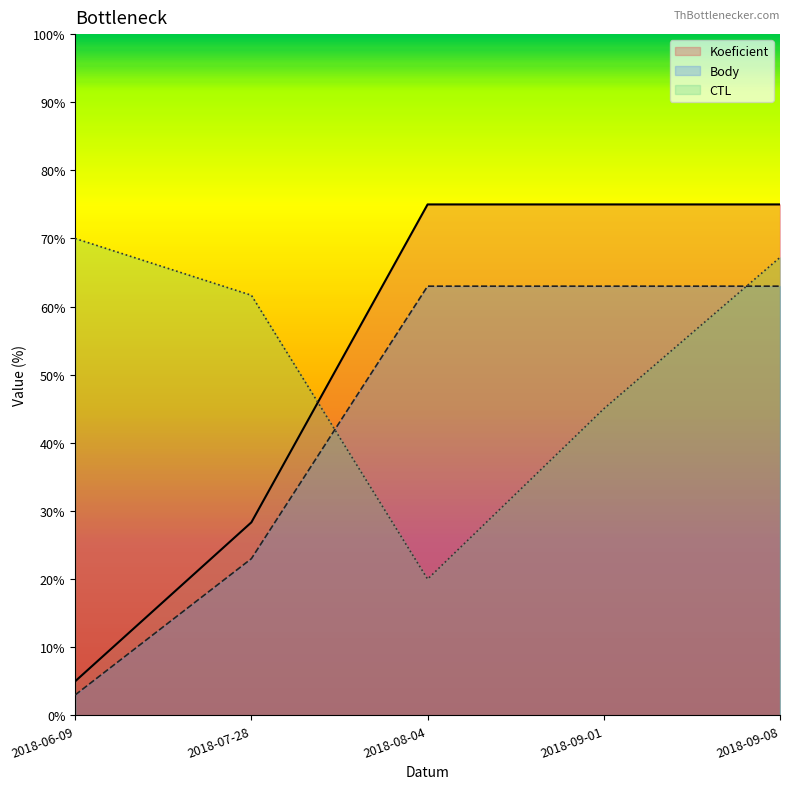

The Body series shows 87.2 at 2018-09-08. True or false?

False